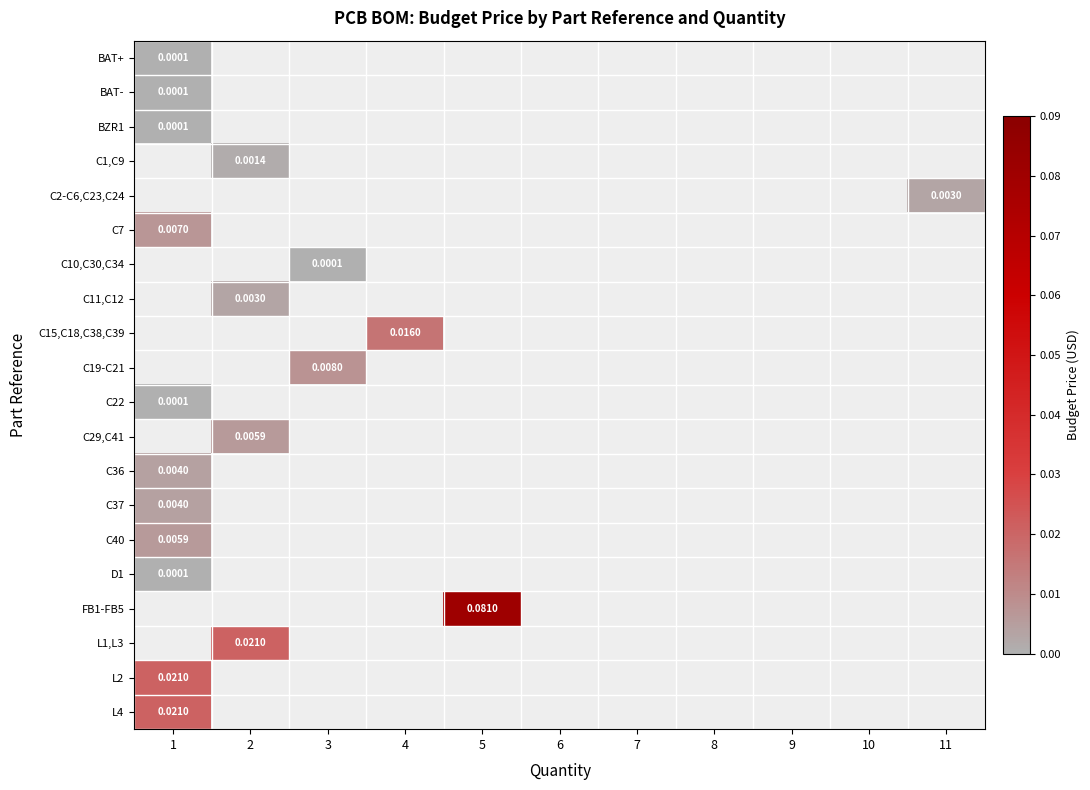

Which has a higher value, 5 or 7?

5